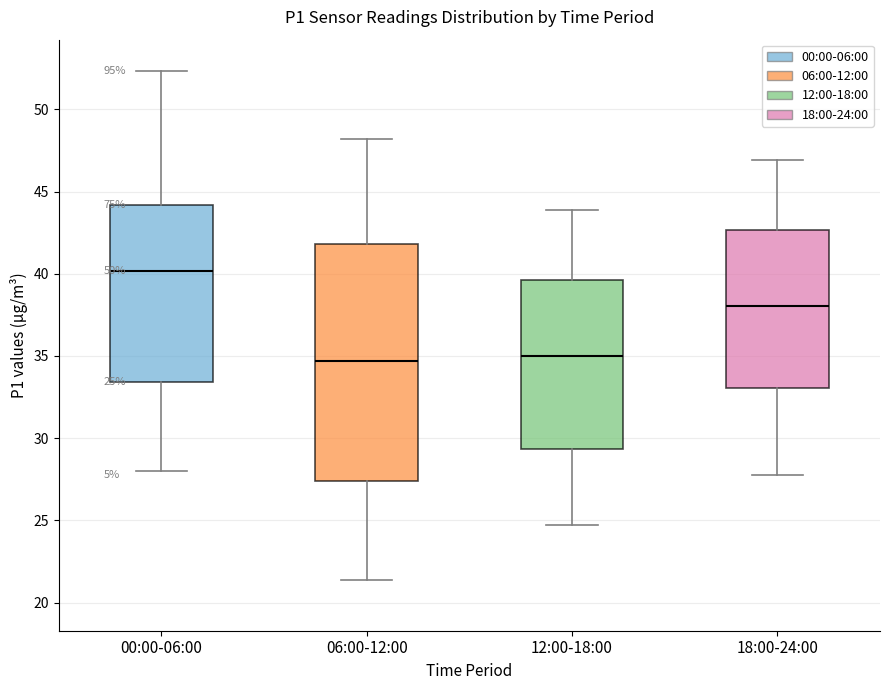

Comparing the boxes themselves (not the whiskers), which one is the tallest?

06:00-12:00